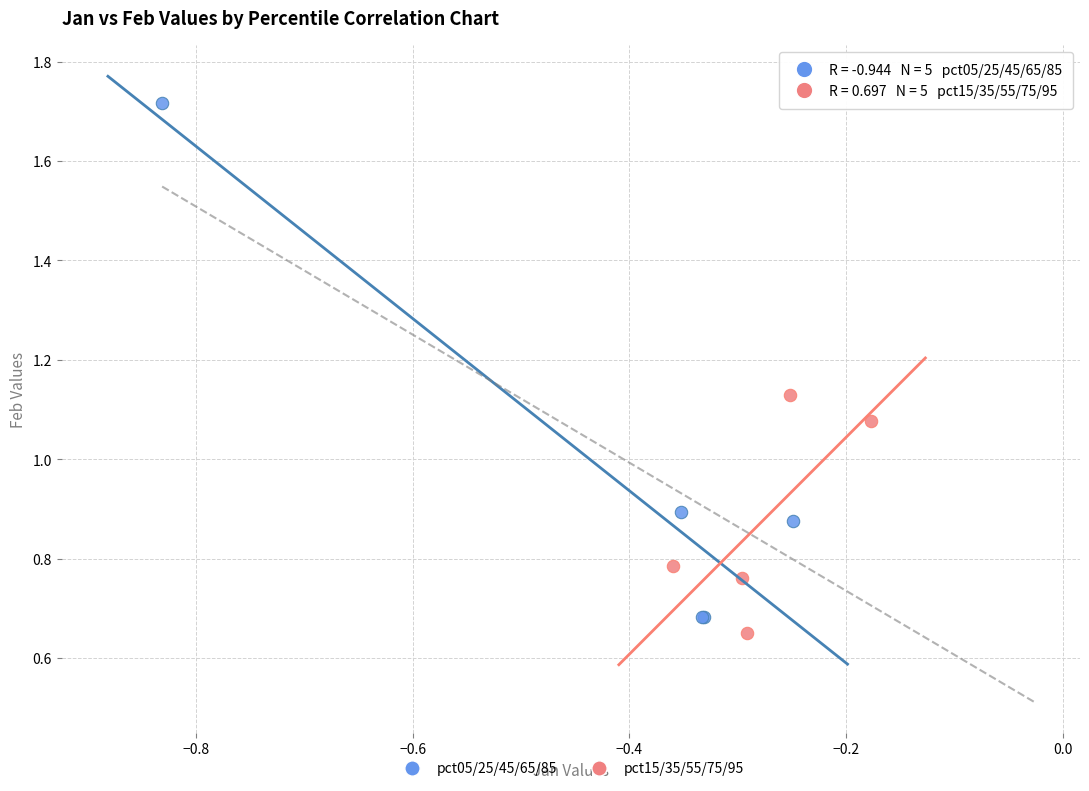

Which series reaches the maximum Y coordinate?

pct05/25/45/65/85